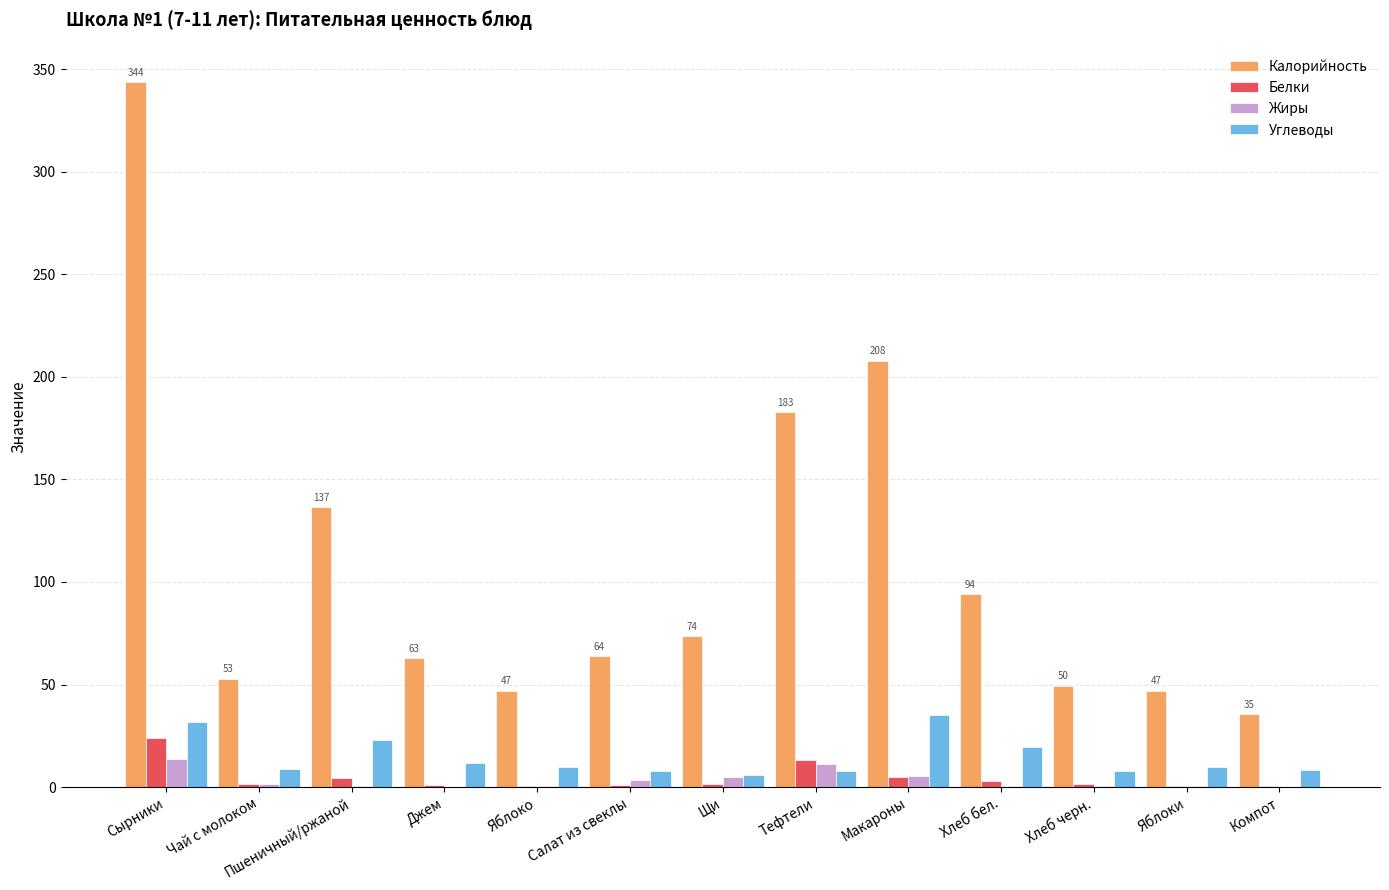

Is the value of Жиры at Пшеничный/ржаной greater than the value of Калорийность at Яблоко?

No